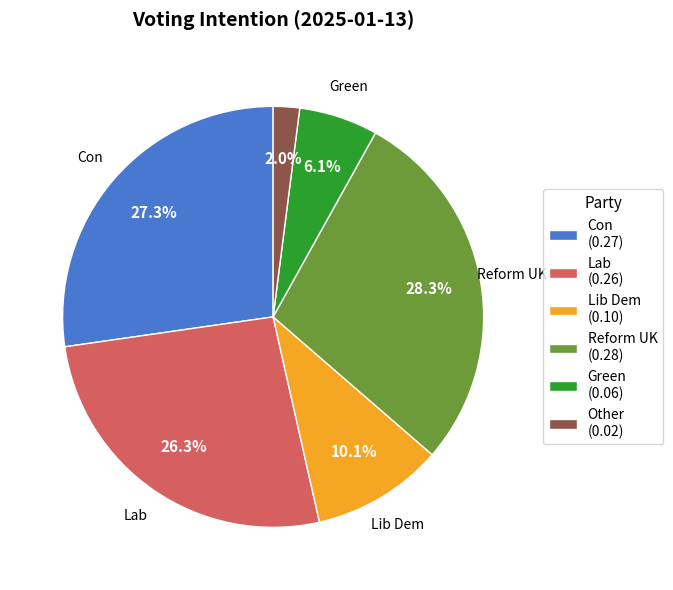

To the nearest percent, what portion does Con represent?

27%